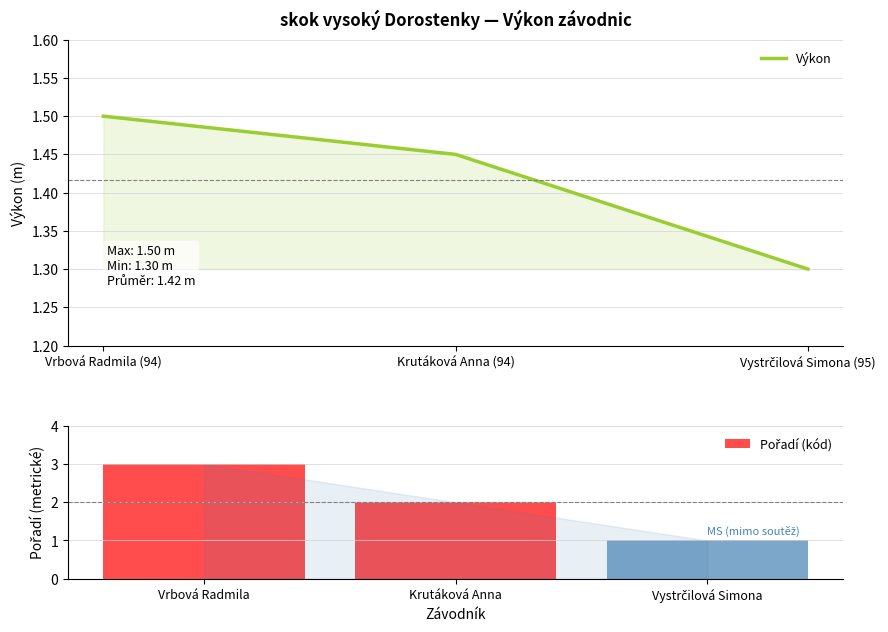

What is the difference between the Pořadí (kód) values at Vrbová Radmila and Vystrčilová Simona?

2.0